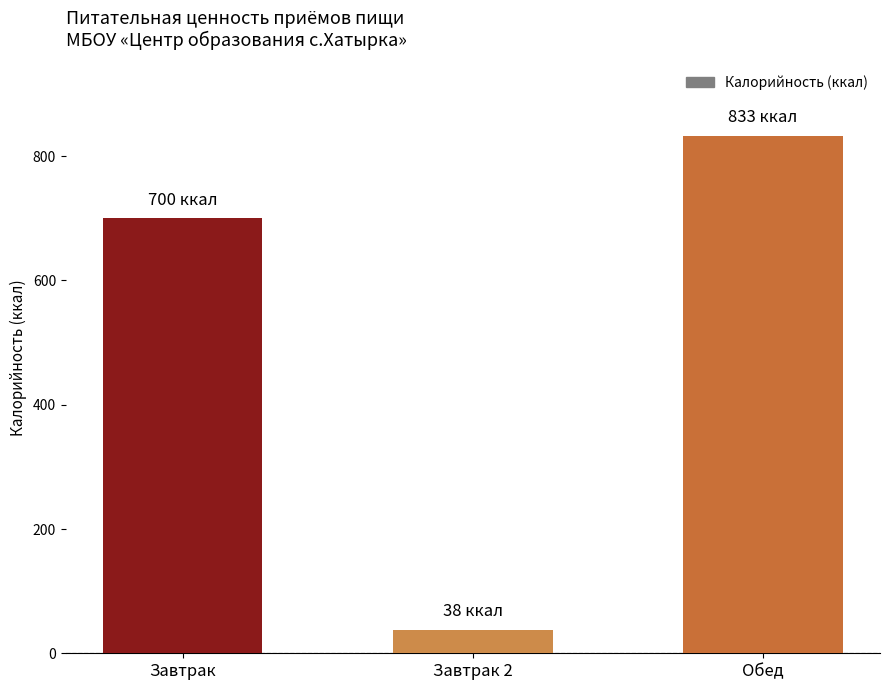

What is the value of the 3rd bar from the left?

833